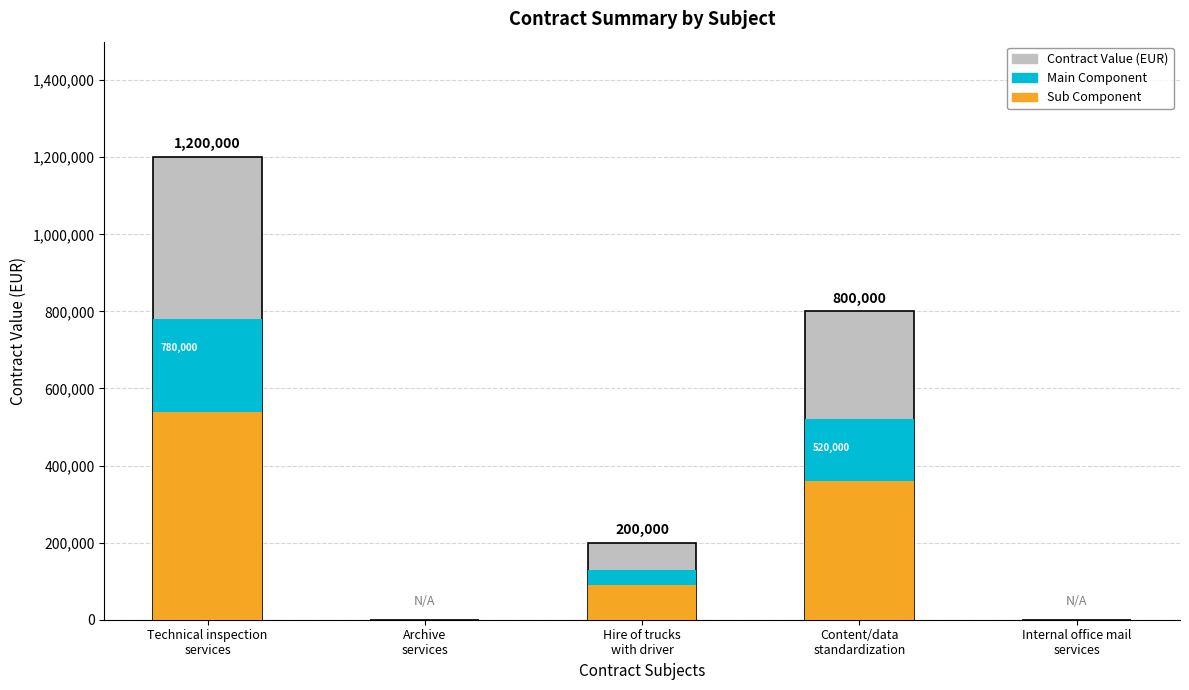

What is the difference between the maximum and minimum values in the Main Component series?

780000